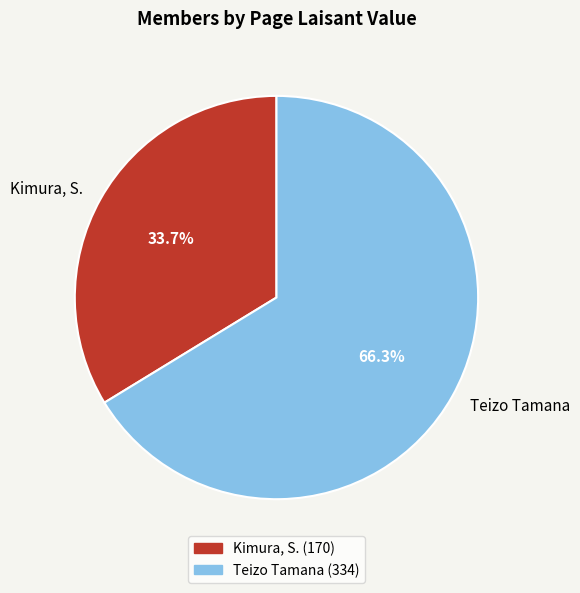

Rank the categories by value from lowest to highest.

Kimura, S., Teizo Tamana